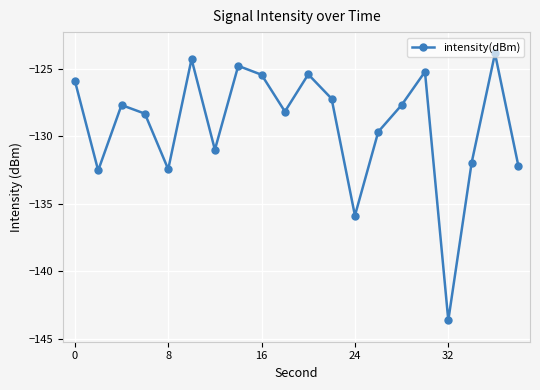

What is the maximum value shown in the chart?

-123.9